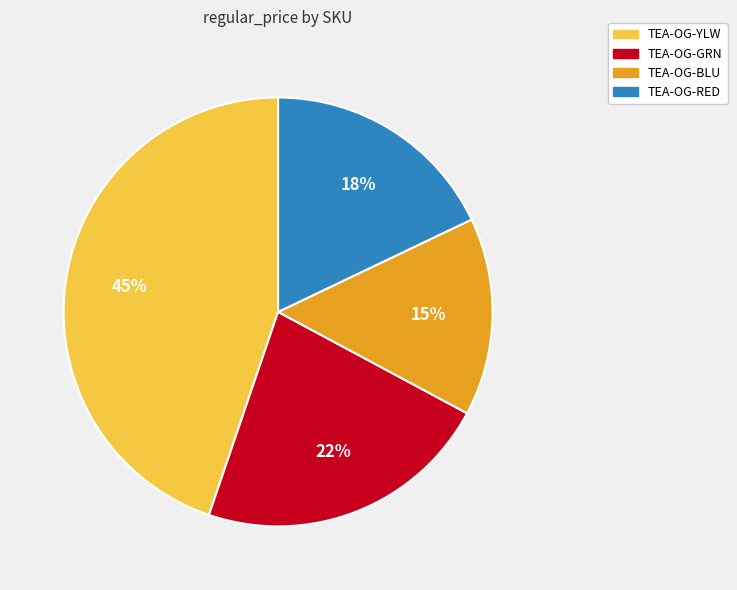

Is there any slice that represents more than half of the pie?

No